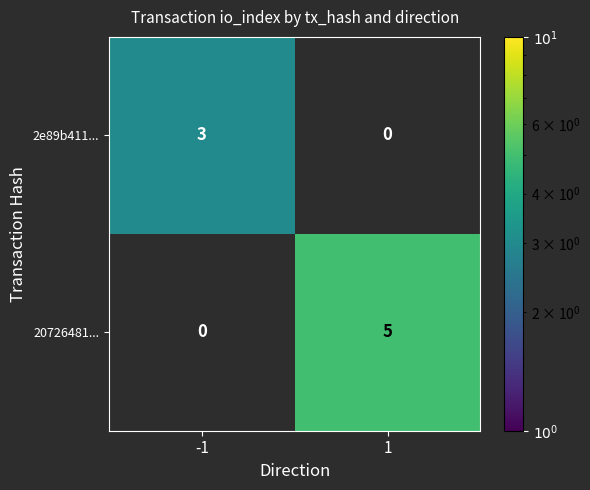

Reading left to right, extract all data points from this chart.

2e89b411...: 3	0
20726481...: 0	5